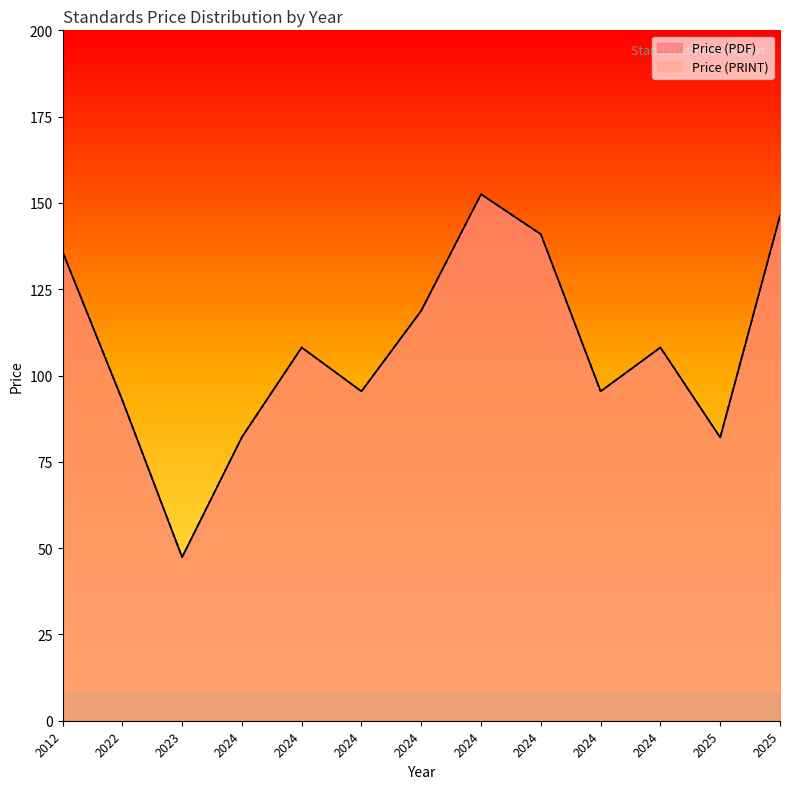

What is the highest value of the Price (PDF) series?

152.5